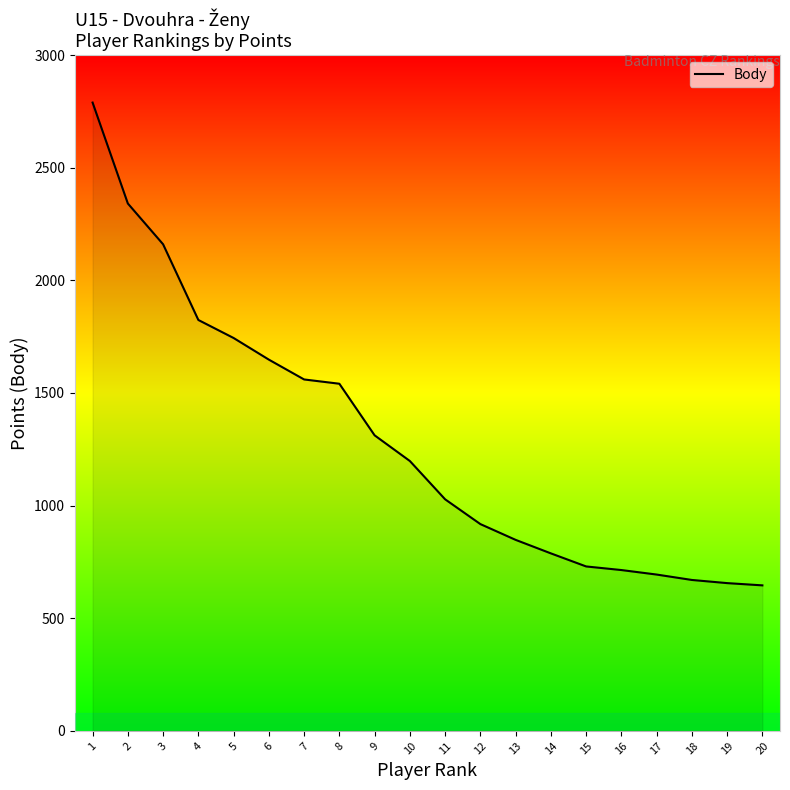

What is the average value?

1290